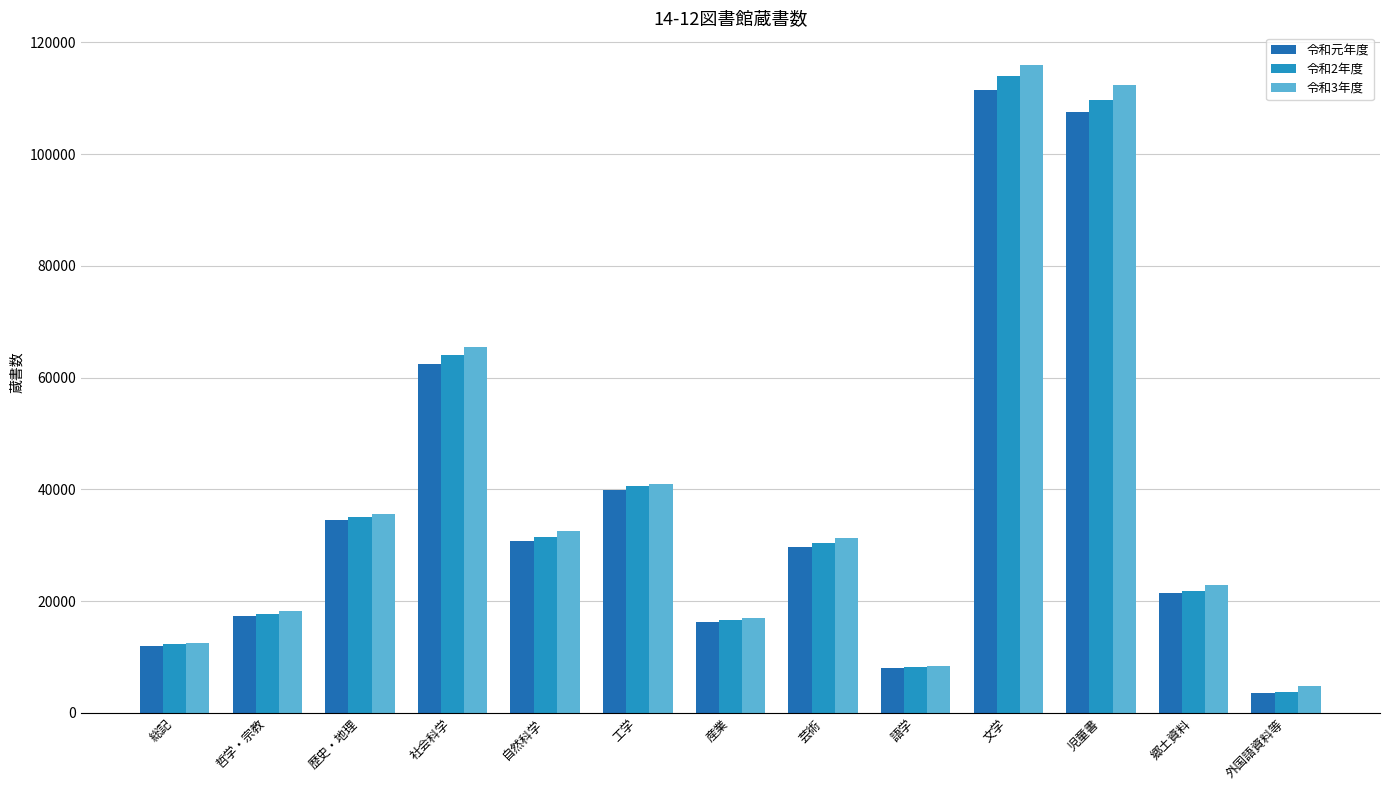

What is the average value of the 令和3年度 series?

39834